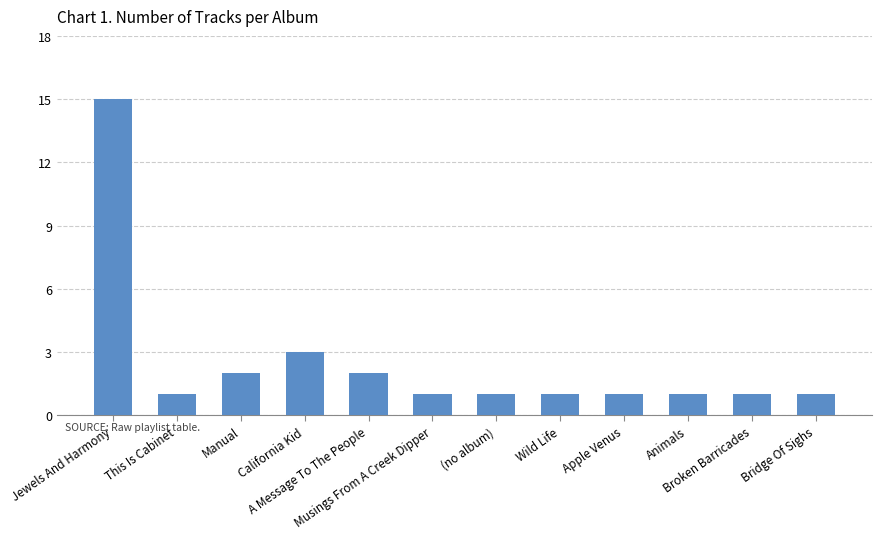

The chart shows a value of 1 at Manual. True or false?

False